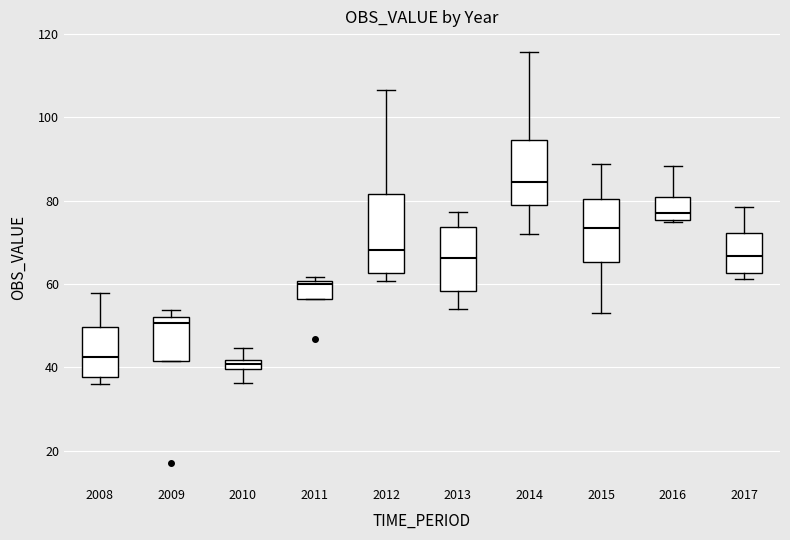

Comparing the boxes themselves (not the whiskers), which one is the tallest?

2012